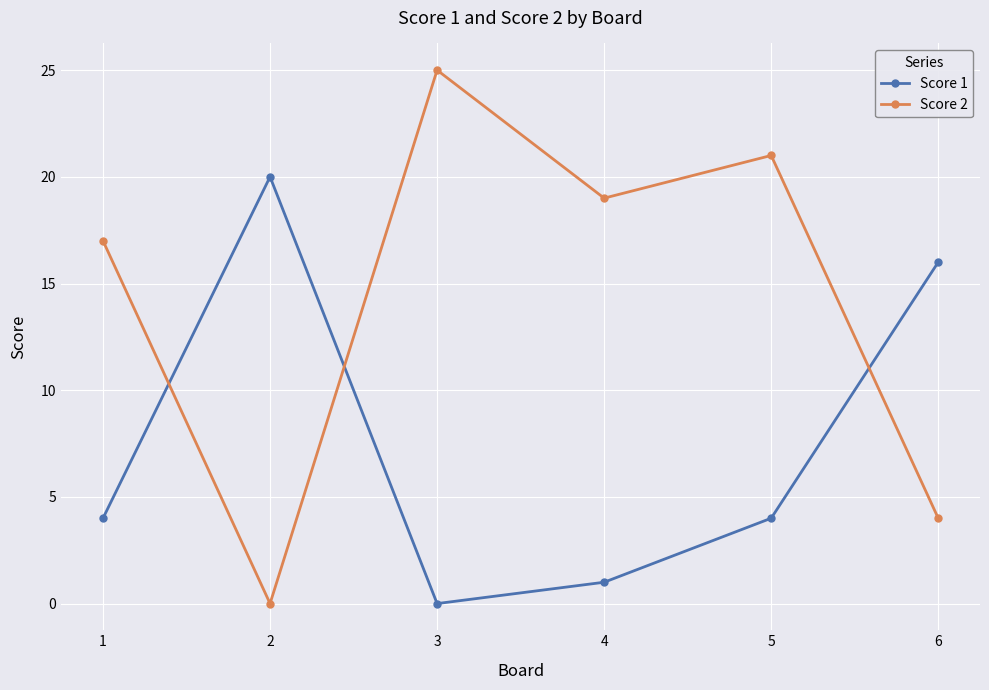

List the labels in order of Score 2 value, largest first.

3, 5, 4, 1, 6, 2